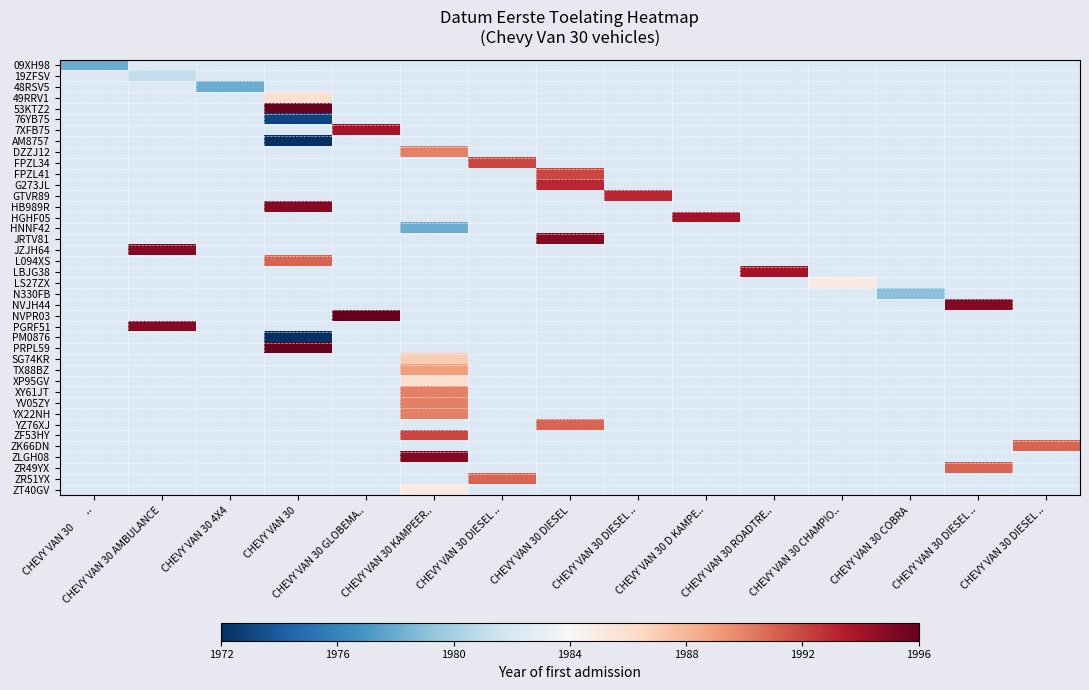

Rank the series by their maximum value, from highest to lowest.

09XH98, 19ZFSV, 48RSV5, 49RRV1, 53KTZ2, 76YB75, 7XFB75, AM8757, DZZJ12, FPZL34, FPZL41, G273JL, GTVR89, HB989R, HGHF05, HNNF42, JRTV81, JZJH64, L094XS, LBJG38, LS27ZX, N330FB, NVJH44, NVPR03, PGRF51, PM0876, PRPL59, SG74KR, TX88BZ, XP95GV, XY61JT, YV05ZY, YX22NH, YZ76XJ, ZF53HY, ZK66DN, ZLGH08, ZR49YX, ZR51YX, ZT40GV